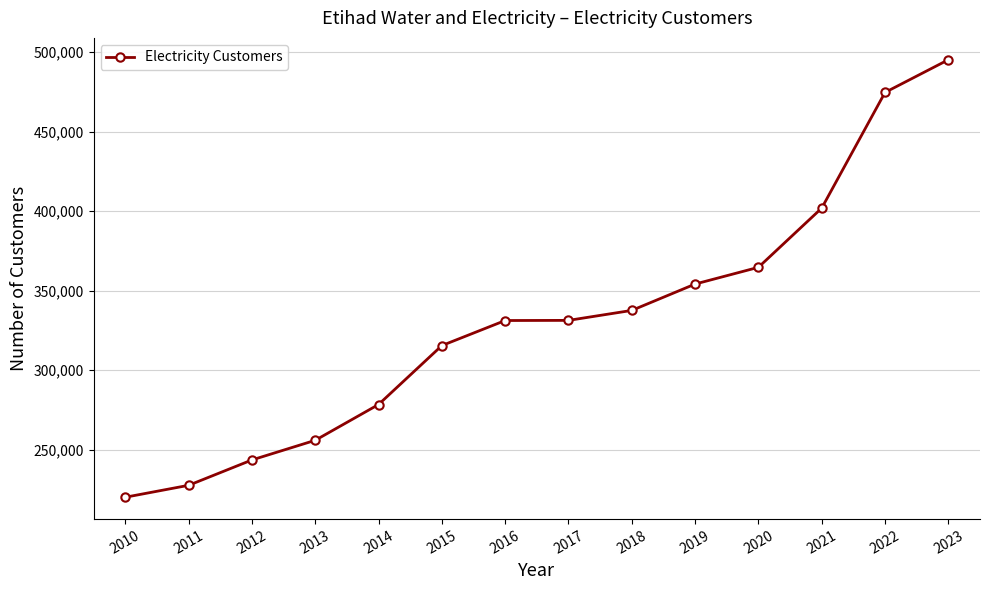

What is the sum of the values at 2014 and 2016?

609494